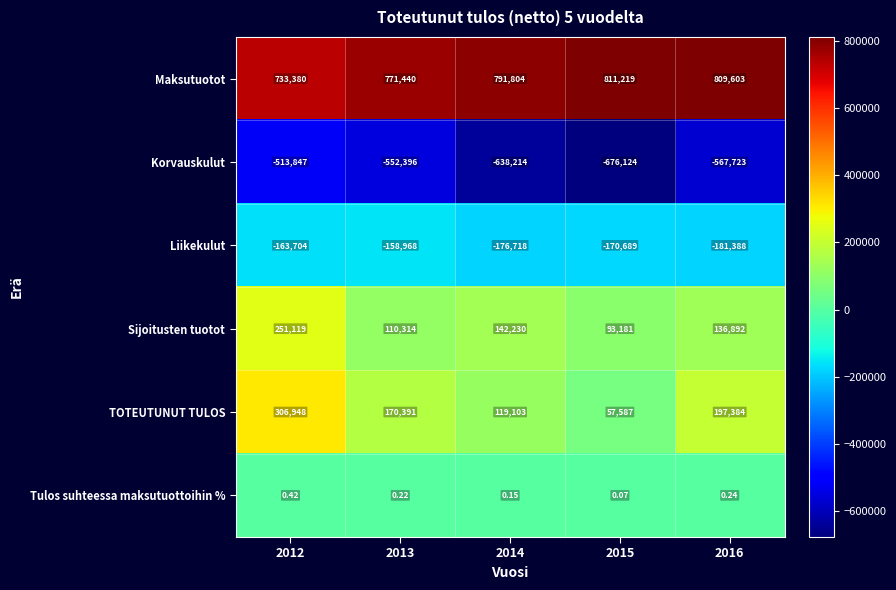

At 2015, list the series in order from largest to smallest.

Maksutuotot, Sijoitusten tuotot, TOTEUTUNUT TULOS, Tulos suhteessa maksutuottoihin %, Liikekulut, Korvauskulut